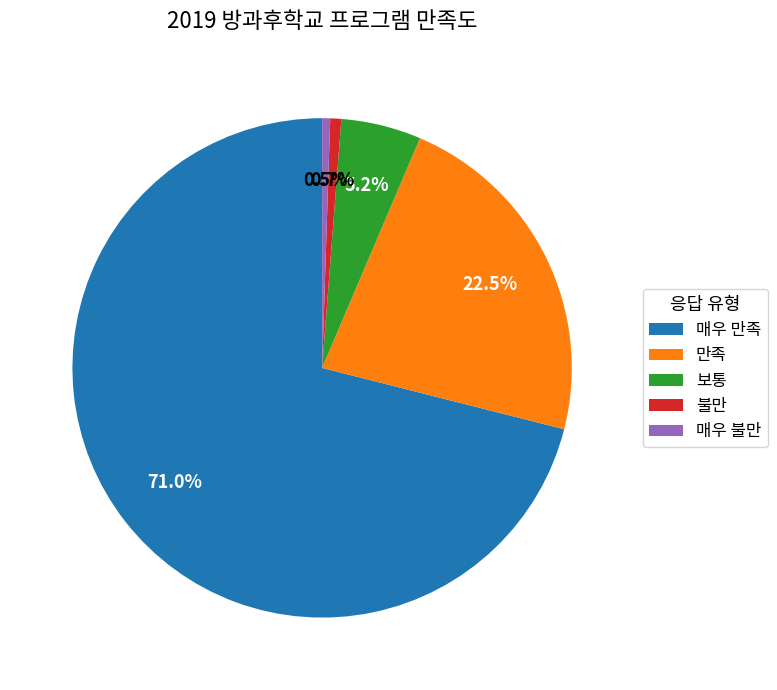

Between 매우 불만 and 보통, which is larger?

보통